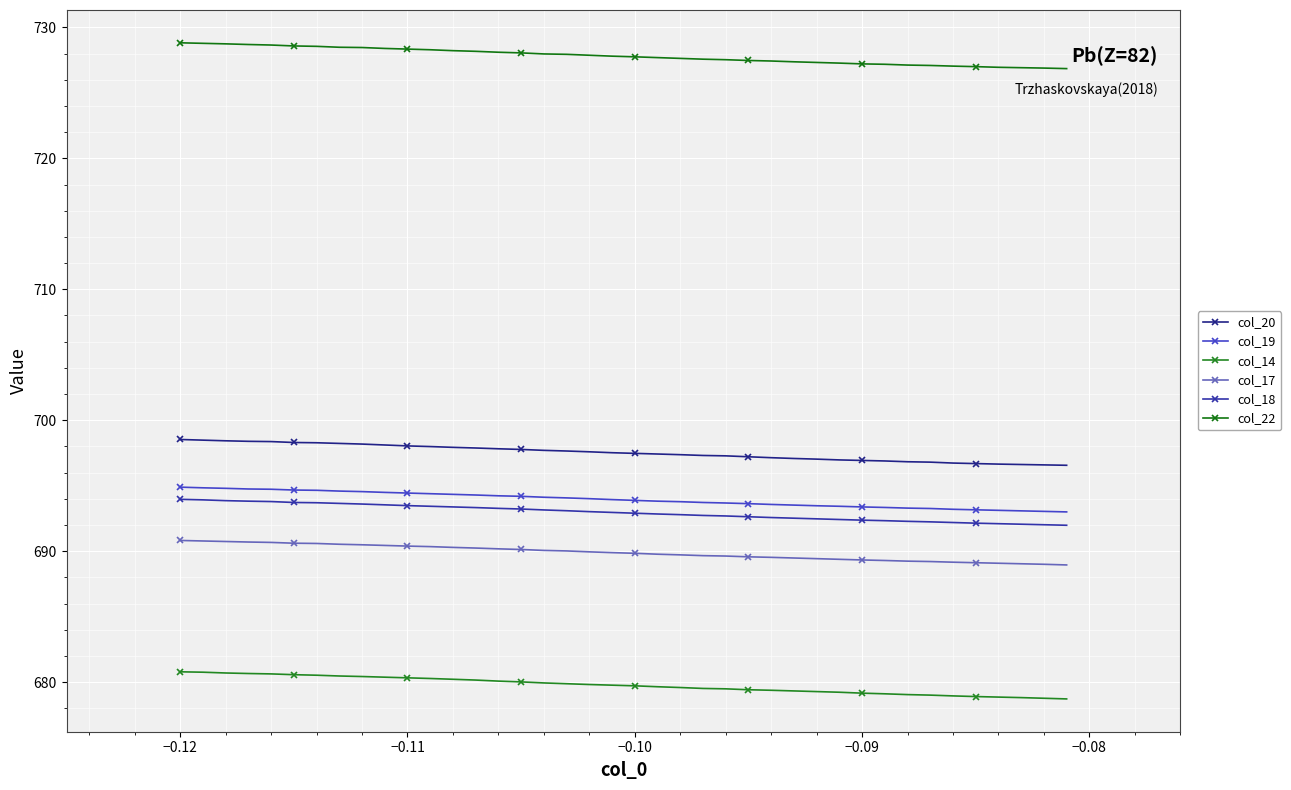

How many series are shown in this chart?

6